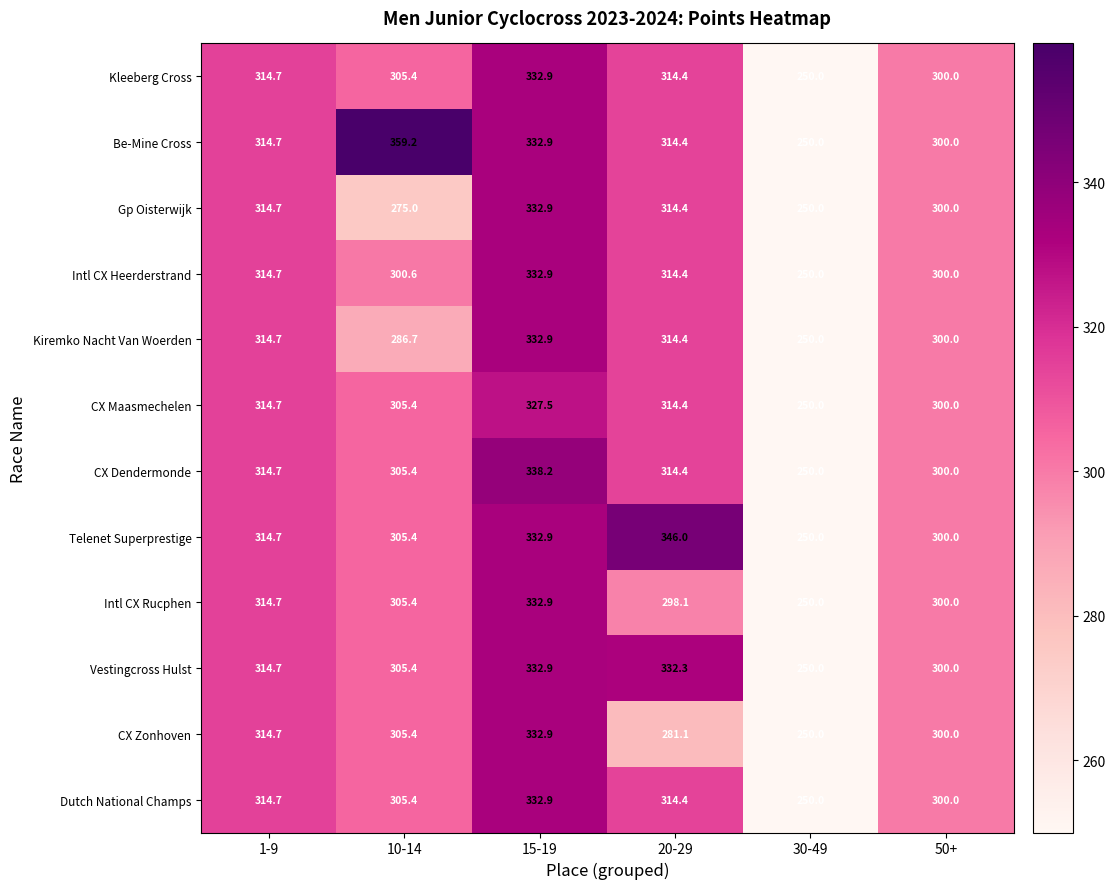

At which label does Dutch National Champs reach its peak?

15-19